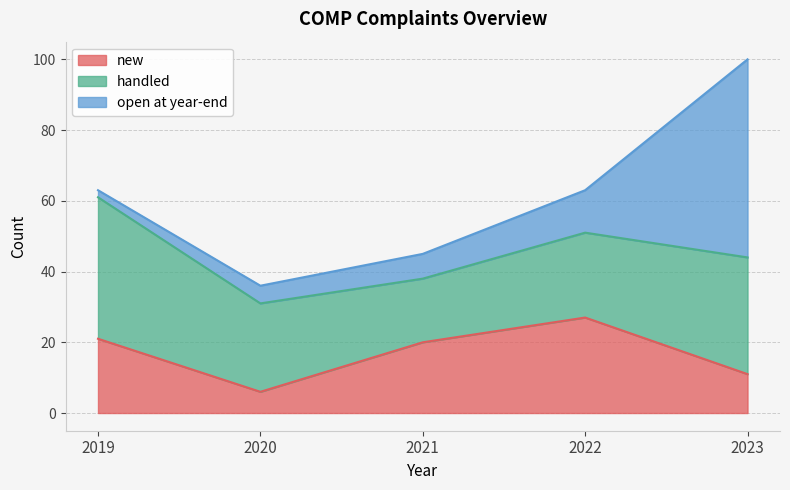

Reading left to right, extract all data points from this chart.

new: 2019=21	2020=6	2021=20	2022=27	2023=11
handled: 2019=40	2020=25	2021=18	2022=24	2023=33
open at year-end: 2019=2	2020=5	2021=7	2022=12	2023=56